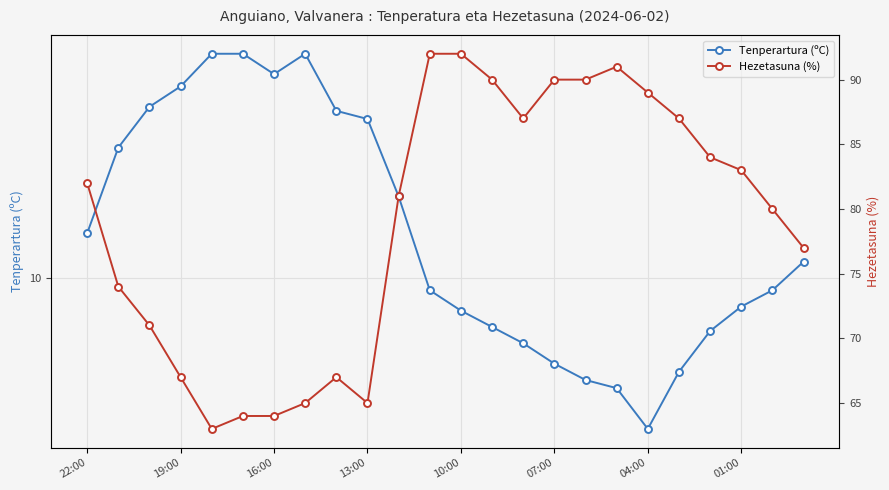

Between 07:00 and 13, which series saw the biggest shift?

Hezetasuna (%)